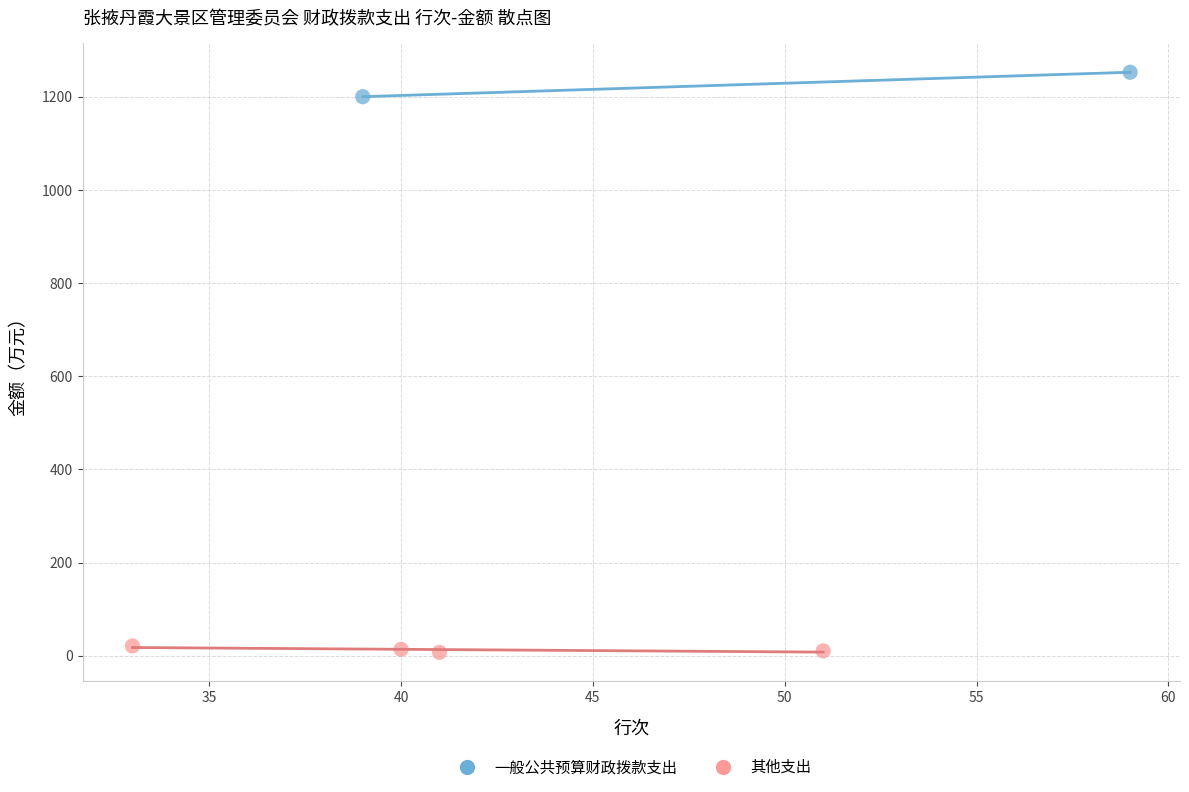

Which series contains the highest Y value?

一般公共预算财政拨款支出